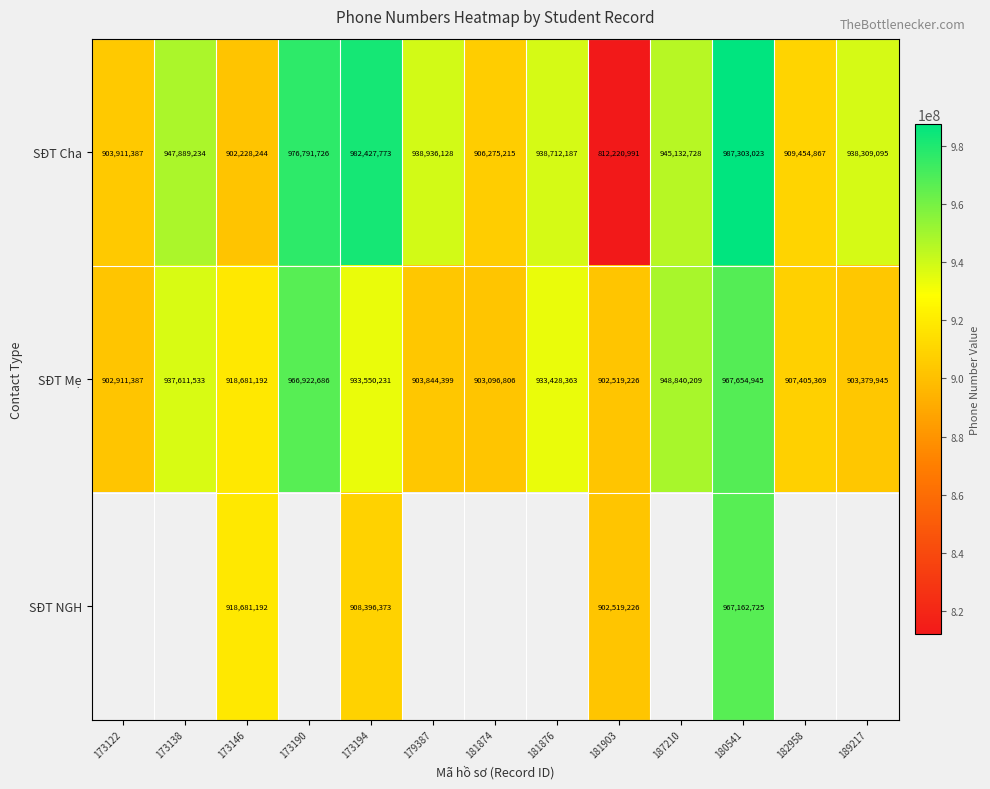

True or false: SĐT Mẹ has a value of 529359542 at 180541.

False